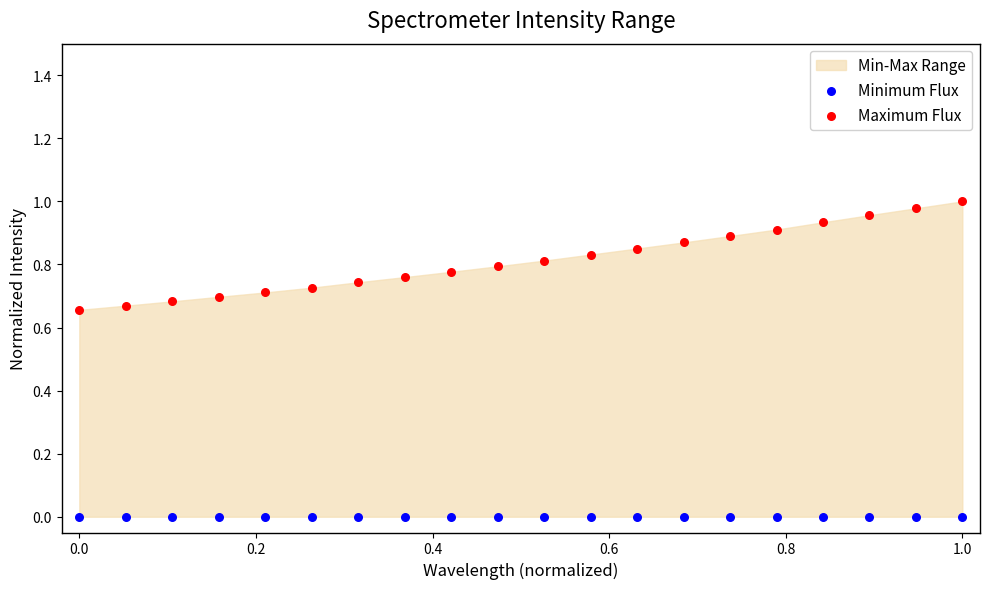

Which series reaches the maximum Y coordinate?

Maximum Flux